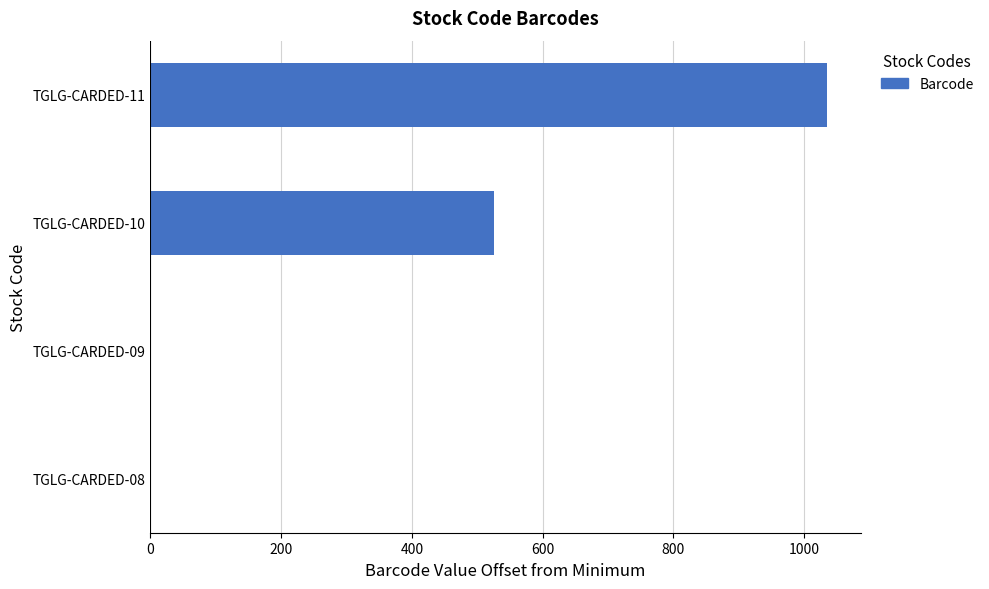

Count the number of categories in the chart.

4